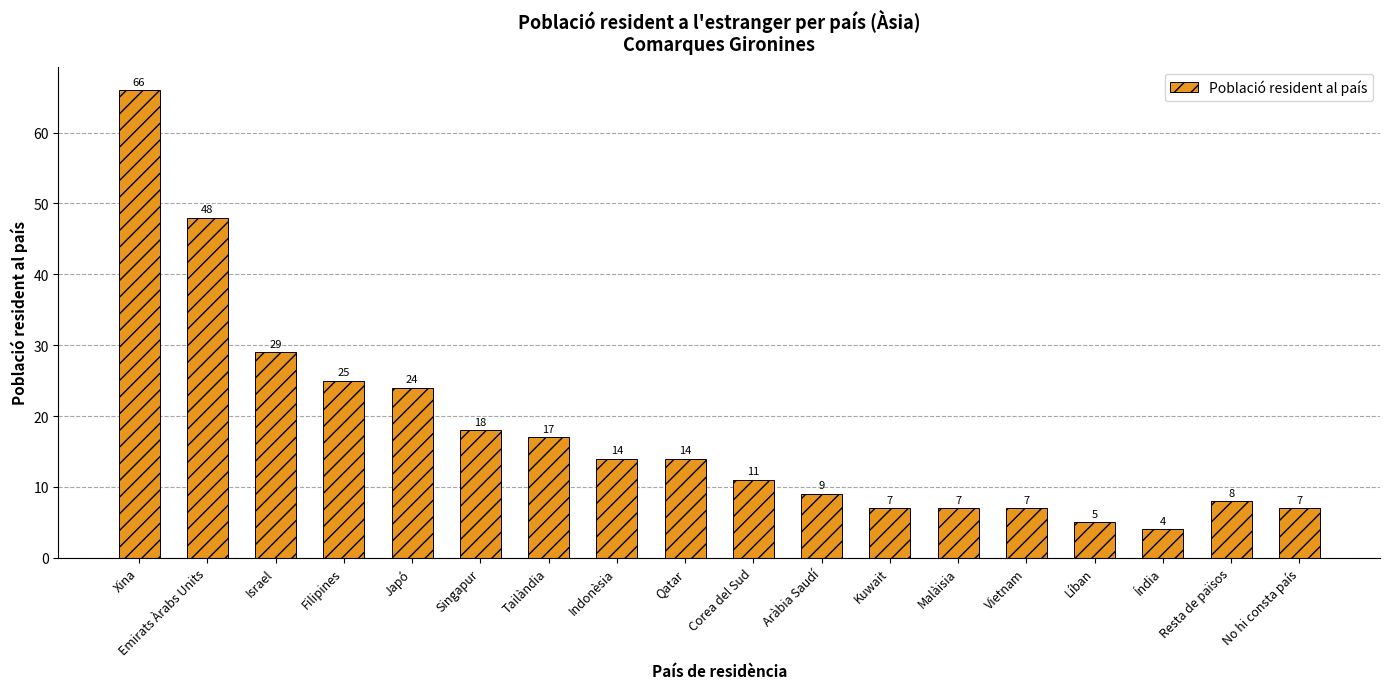

What is the average value?

18